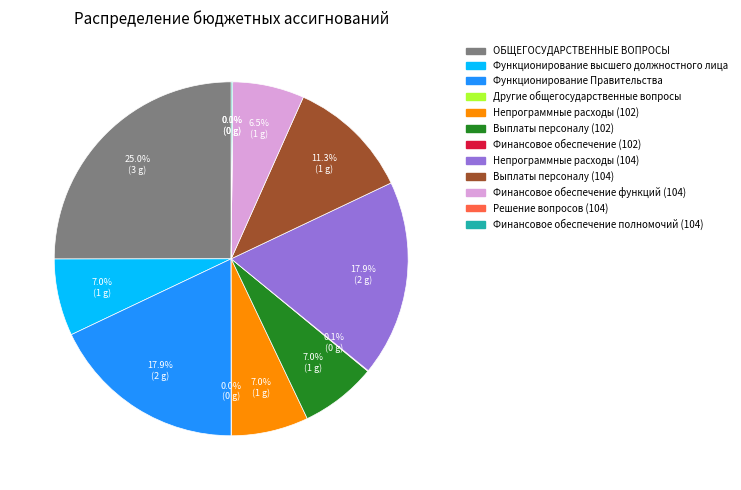

To the nearest percent, what percentage of the pie is Непрограммные расходы (104)?

18%